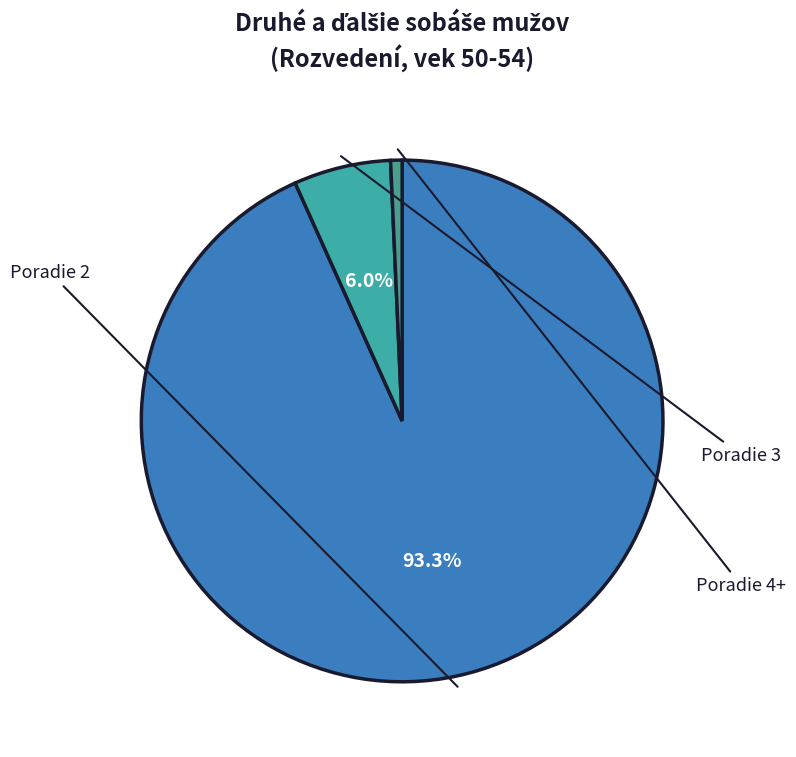

What percentage is NOT represented by Poradie 3?

94.0%